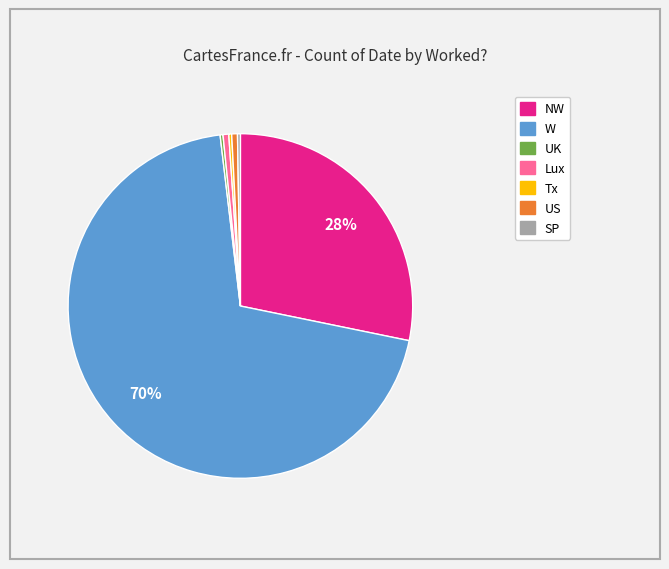

What is the majority slice?

W